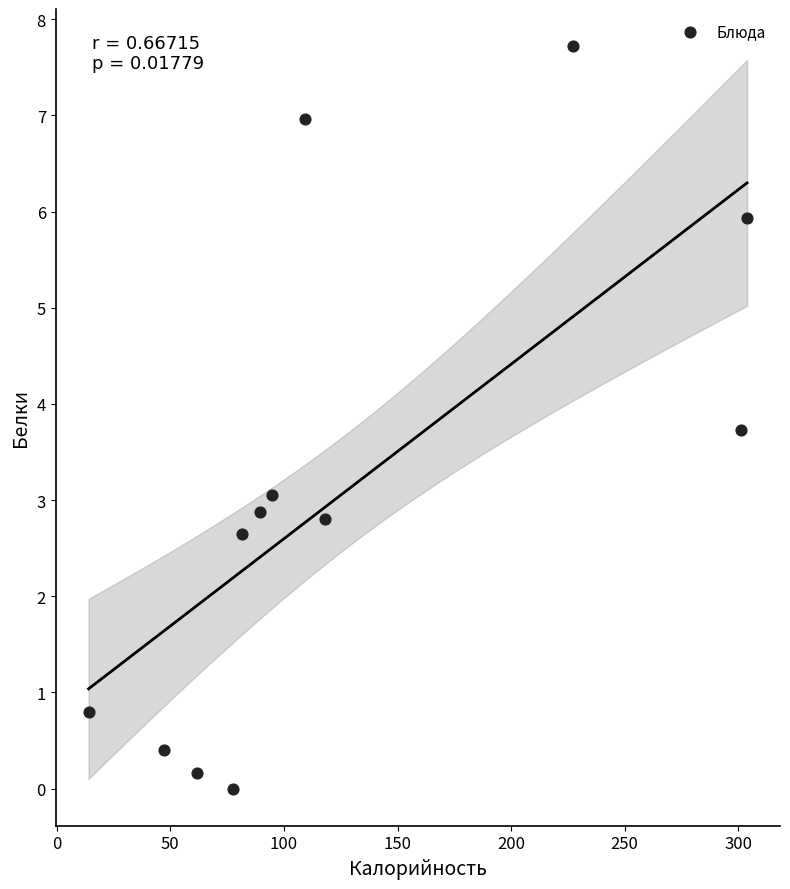

What is the average Y value?

3.1